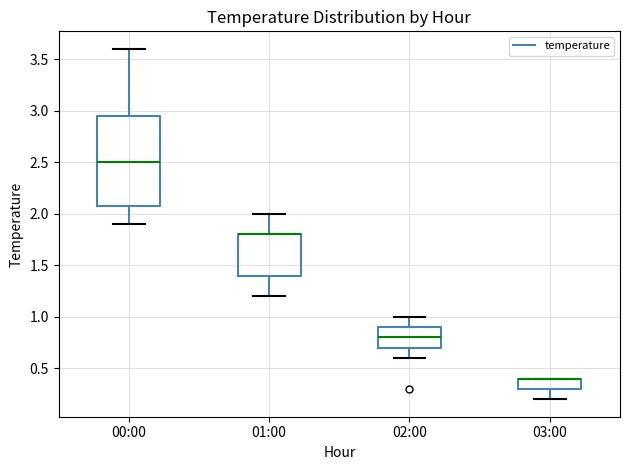

Where is the upper edge of the box for 02:00 on the y-axis? The values are not printed on the chart, so give them approximately, as read against the axis.

0.90